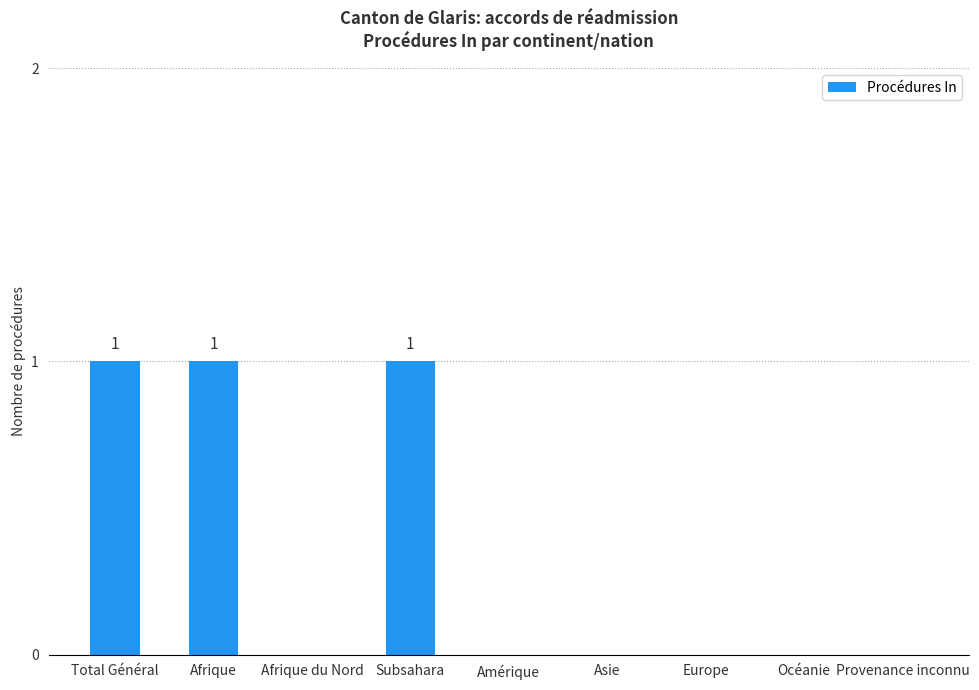

Is it true that the value at Total Général is 1?

True